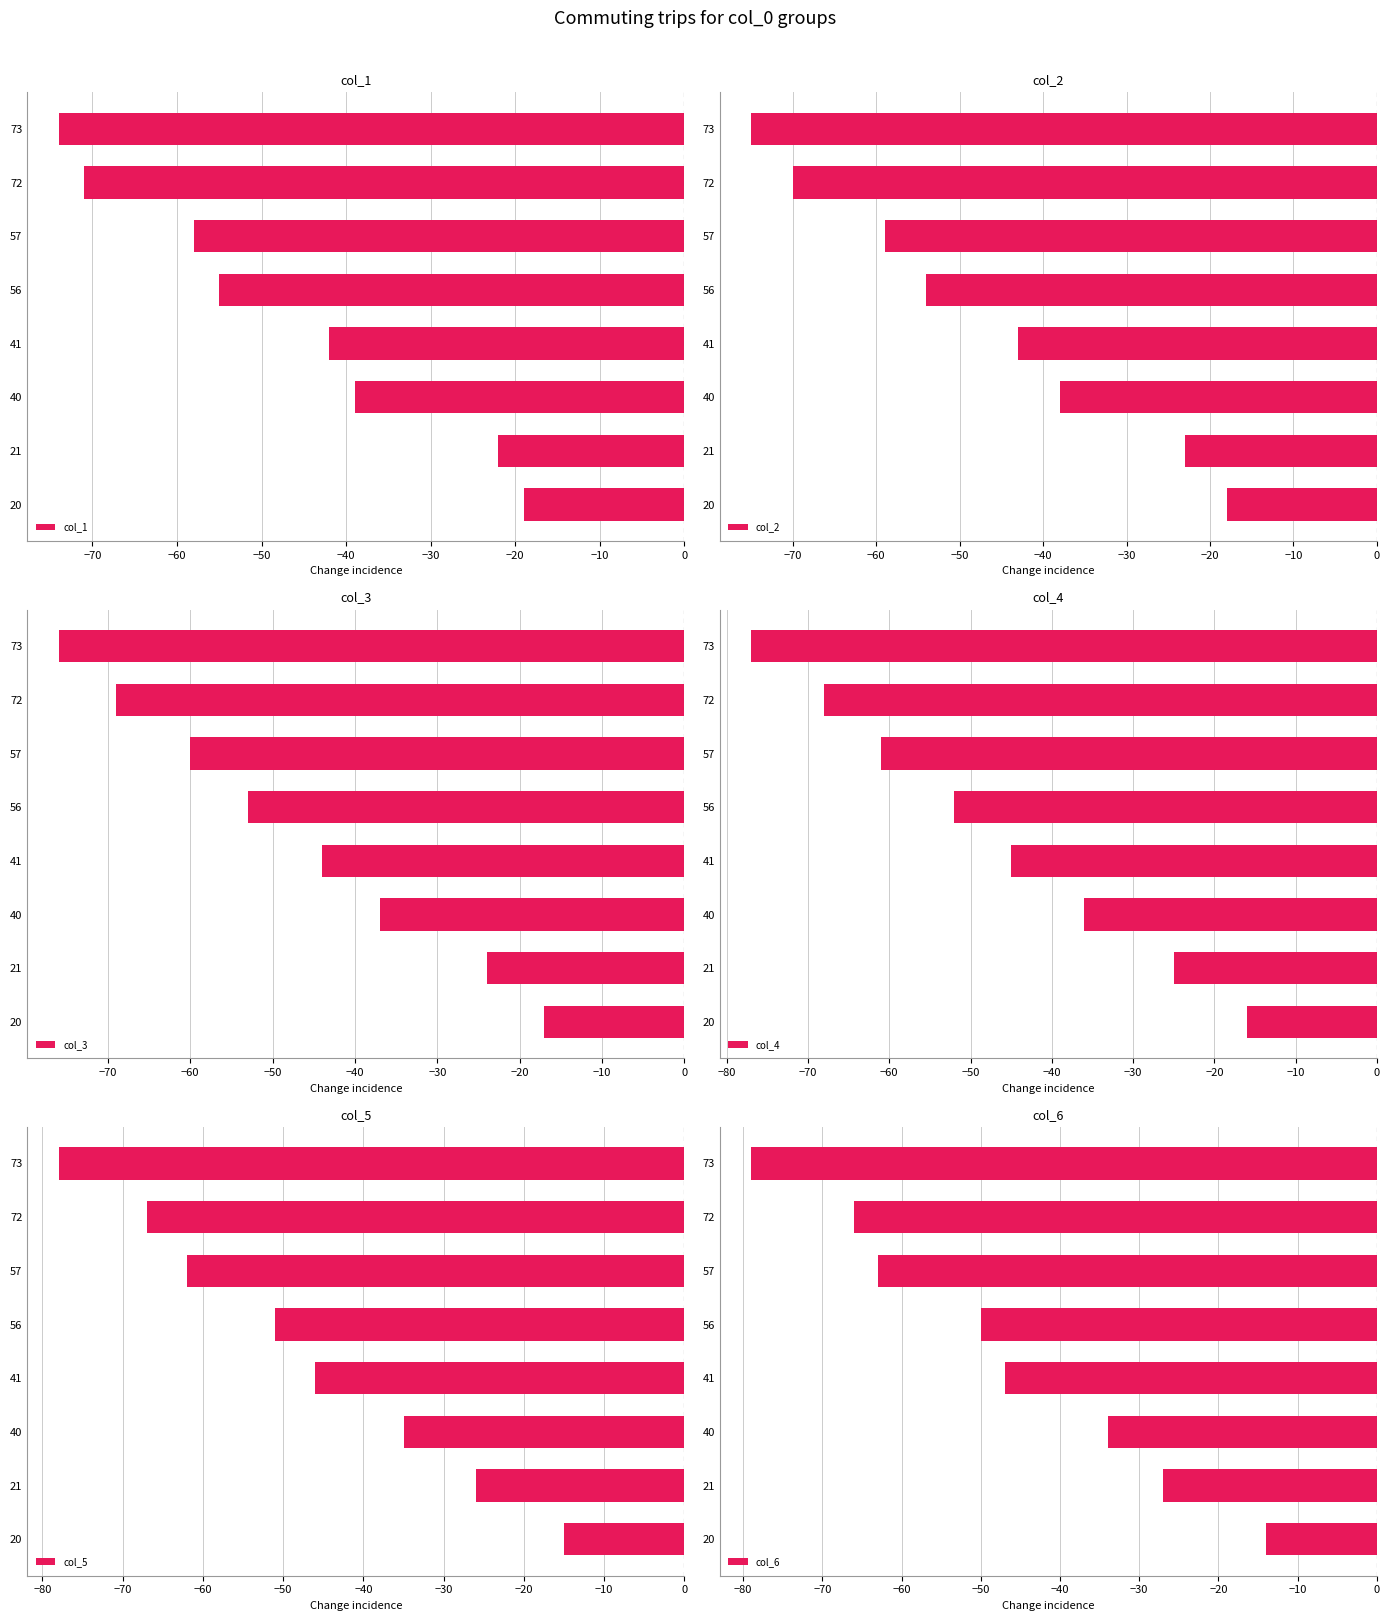

What is the value of the col_2 bar at the 3rd from the left?

-38